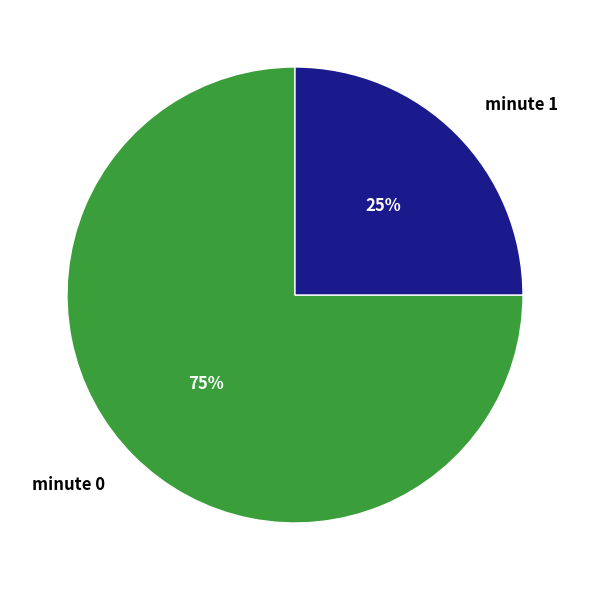

Rank the categories by value from lowest to highest.

minute 1, minute 0